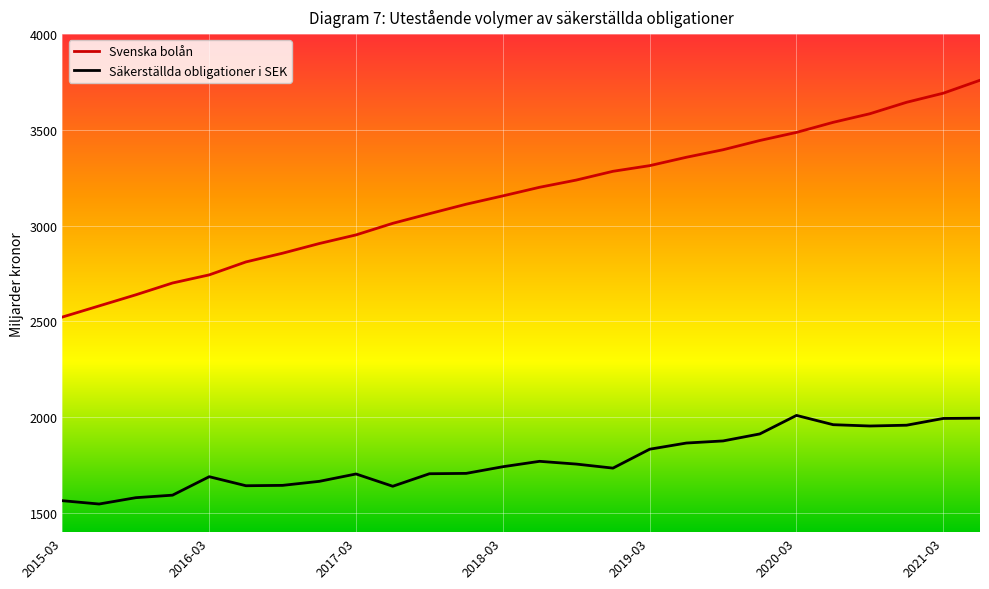

In Säkerställda obligationer i SEK, how many points are lower than both neighbors (excluding endpoints)?

5